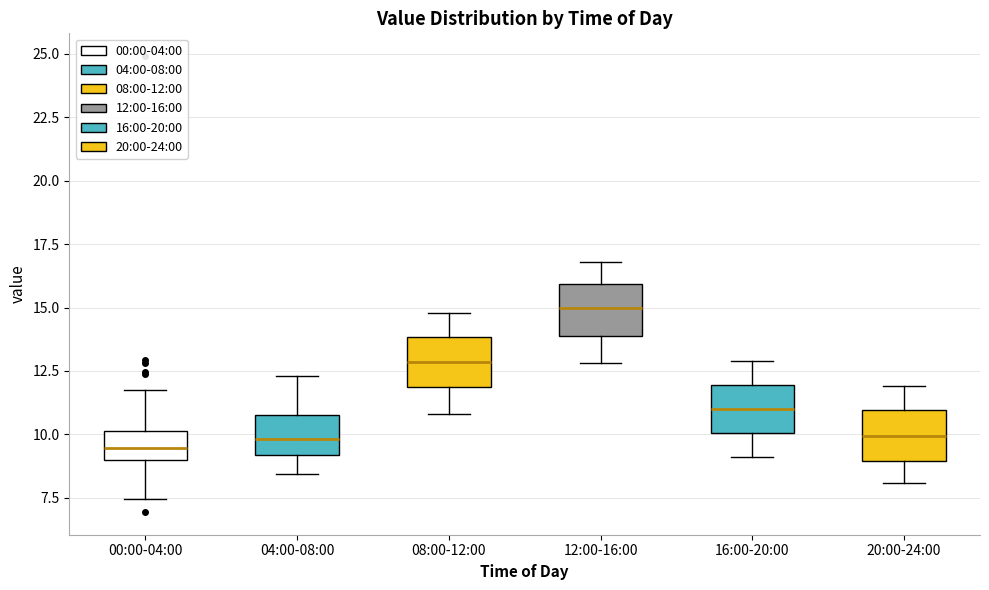

Where does the median line of the box for 16:00-20:00 sit on the y-axis? The values are not printed on the chart, so give them approximately, as read against the axis.

11.0